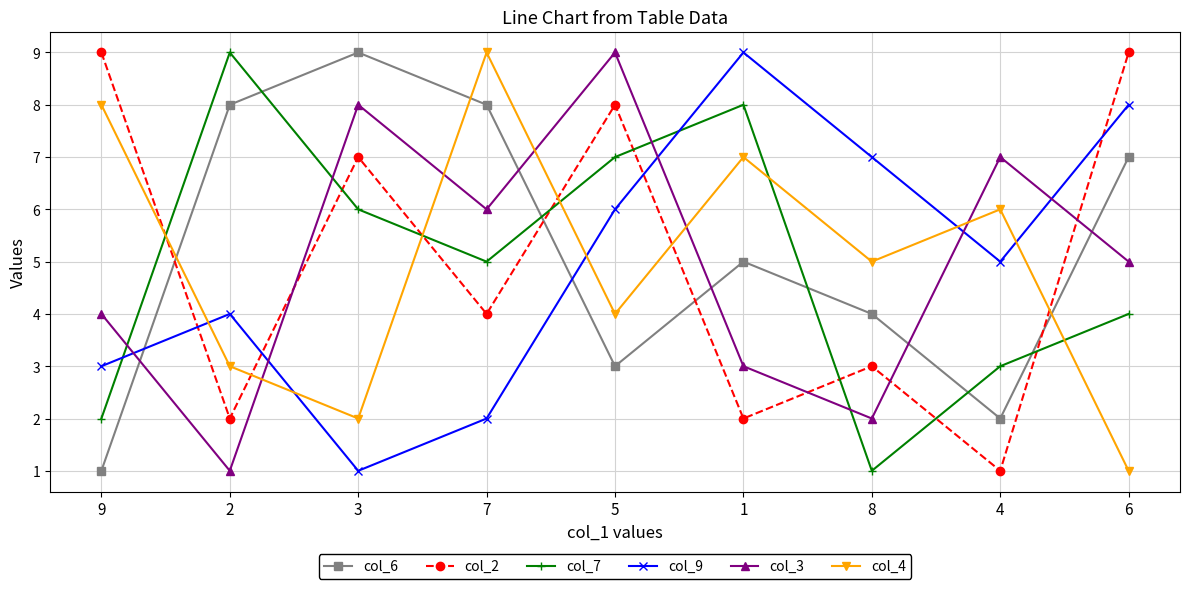

How many times do col_7 and col_9 cross each other?

2